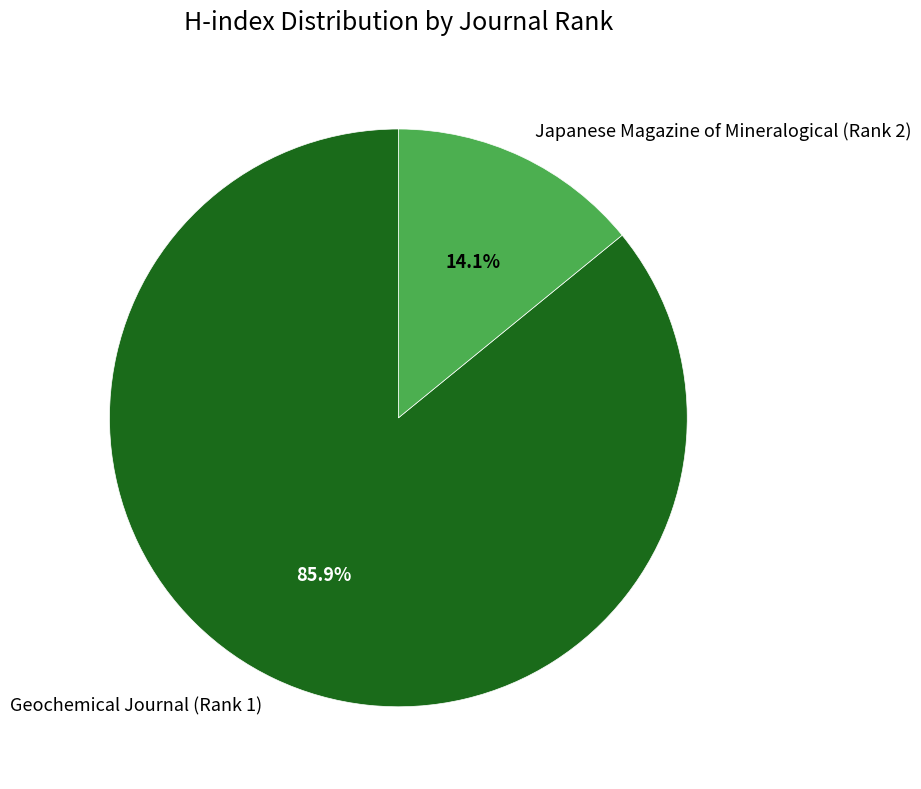

What is the largest slice in the pie chart?

Geochemical Journal (Rank 1)